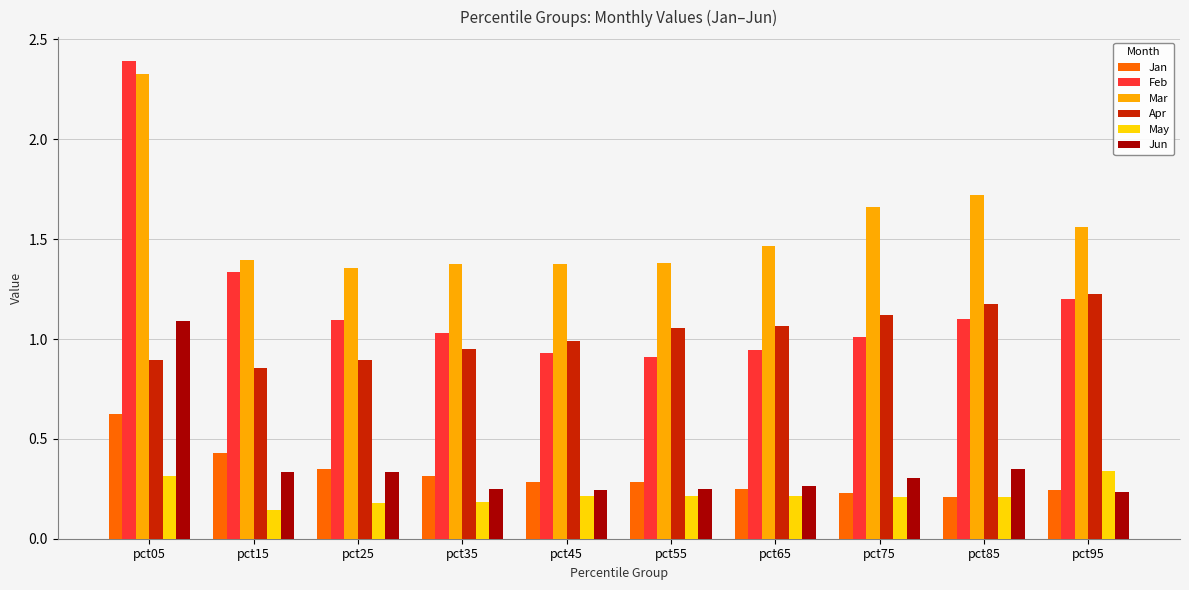

Are the bars grouped side by side (vs. stacked)?

Yes